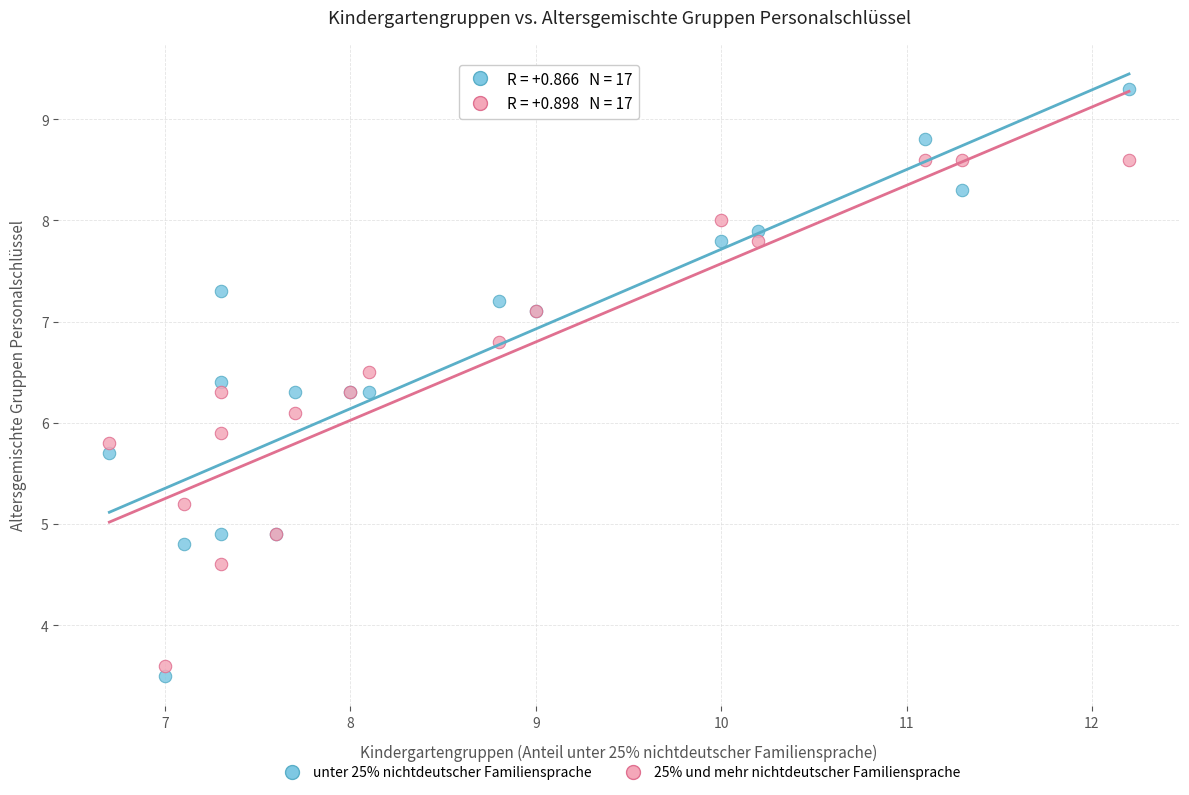

What are all the series names shown in the legend?

unter 25% nichtdeutscher Familiensprache, 25% und mehr nichtdeutscher Familiensprache